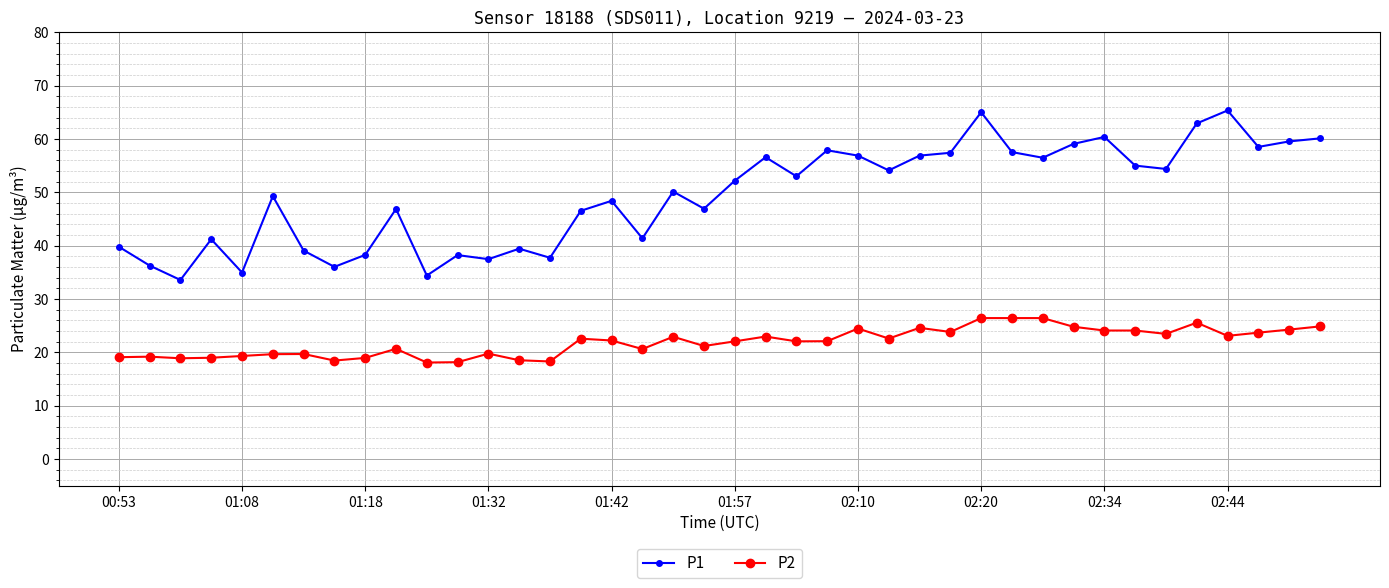

True or false: P2 and P1 cross at least once.

False